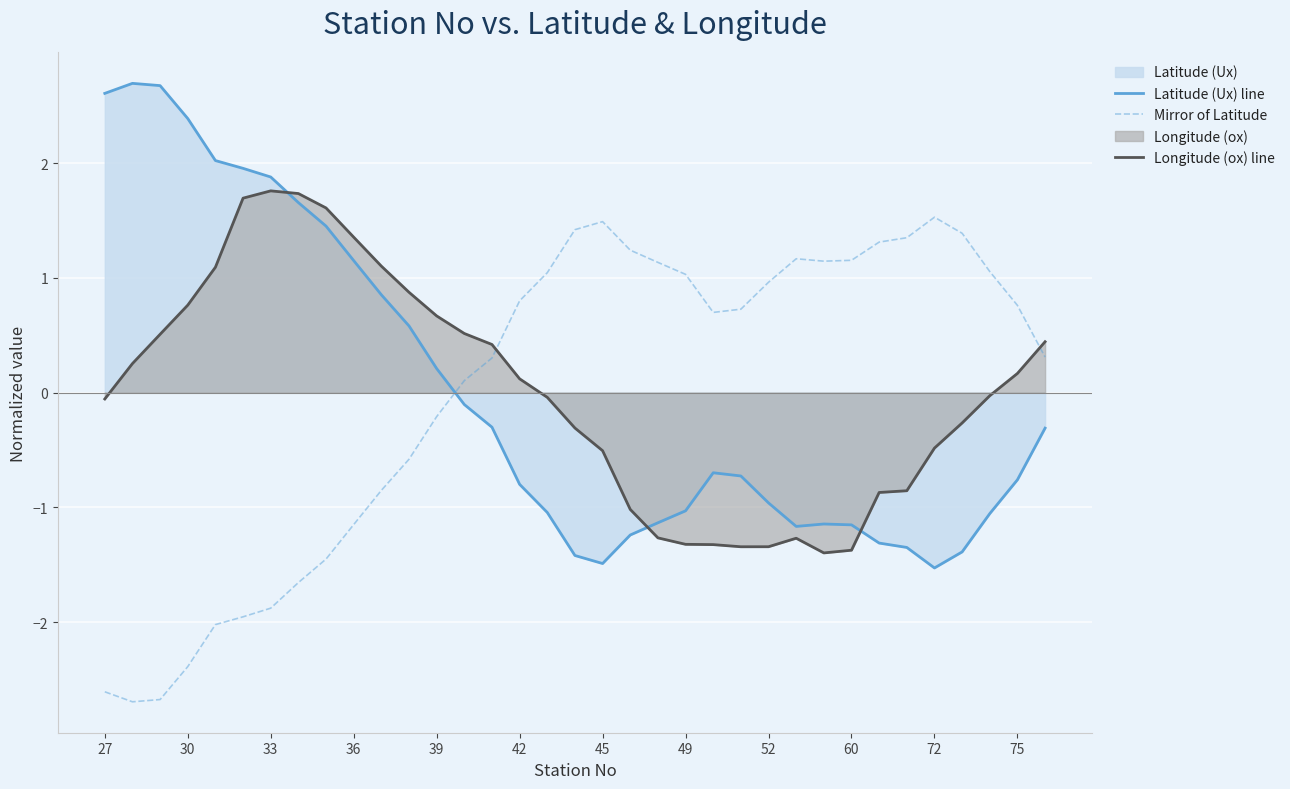

How many values in Longitude (ox) line are below zero?

18